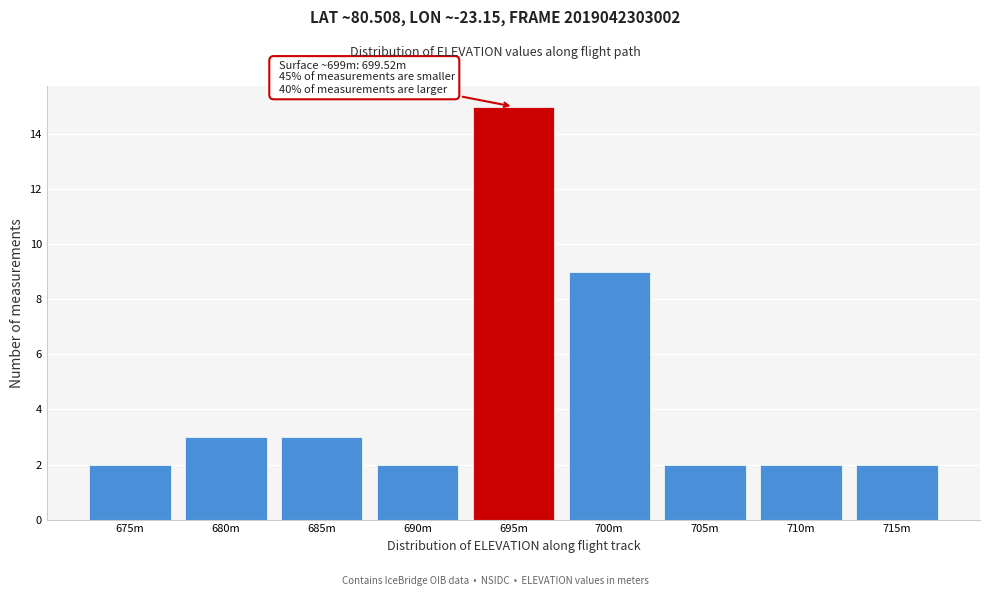

Reading left to right, extract all data points from this chart.

675m=2	680m=3	685m=3	690m=2	695m=15	700m=9	705m=2	710m=2	715m=2